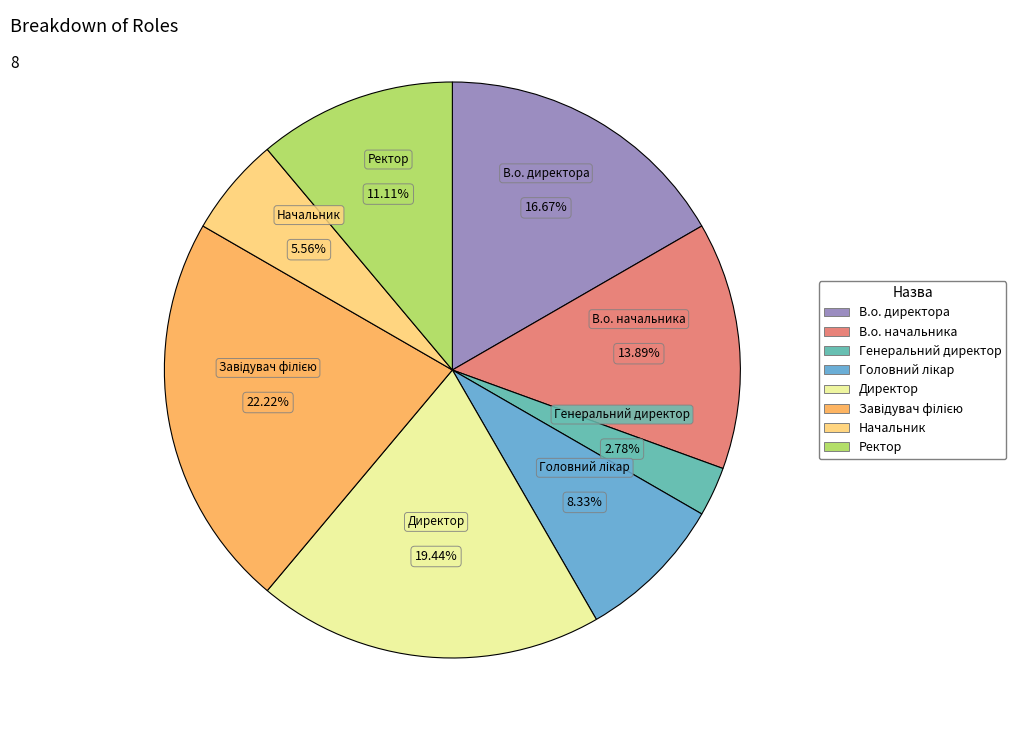

Is the sum of Генеральний директор and Директор greater than half?

No